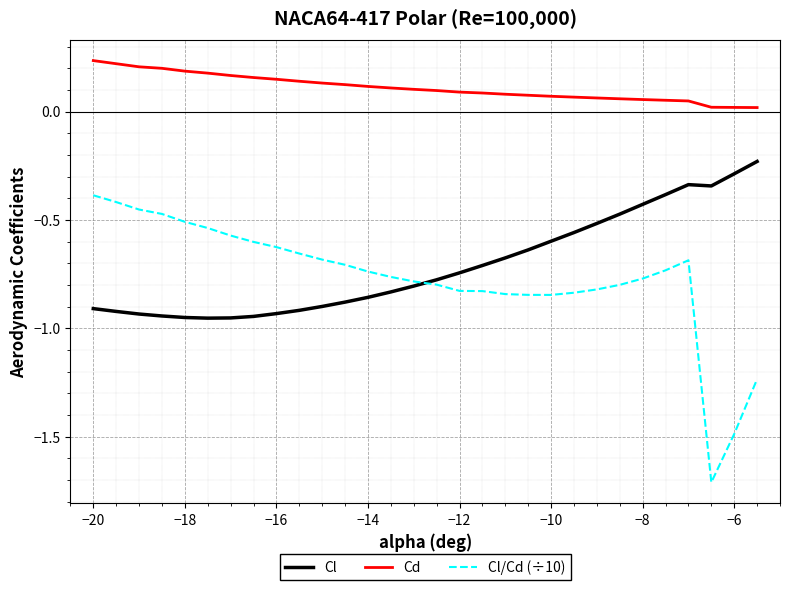

Which series has the largest total across all categories?

Cd